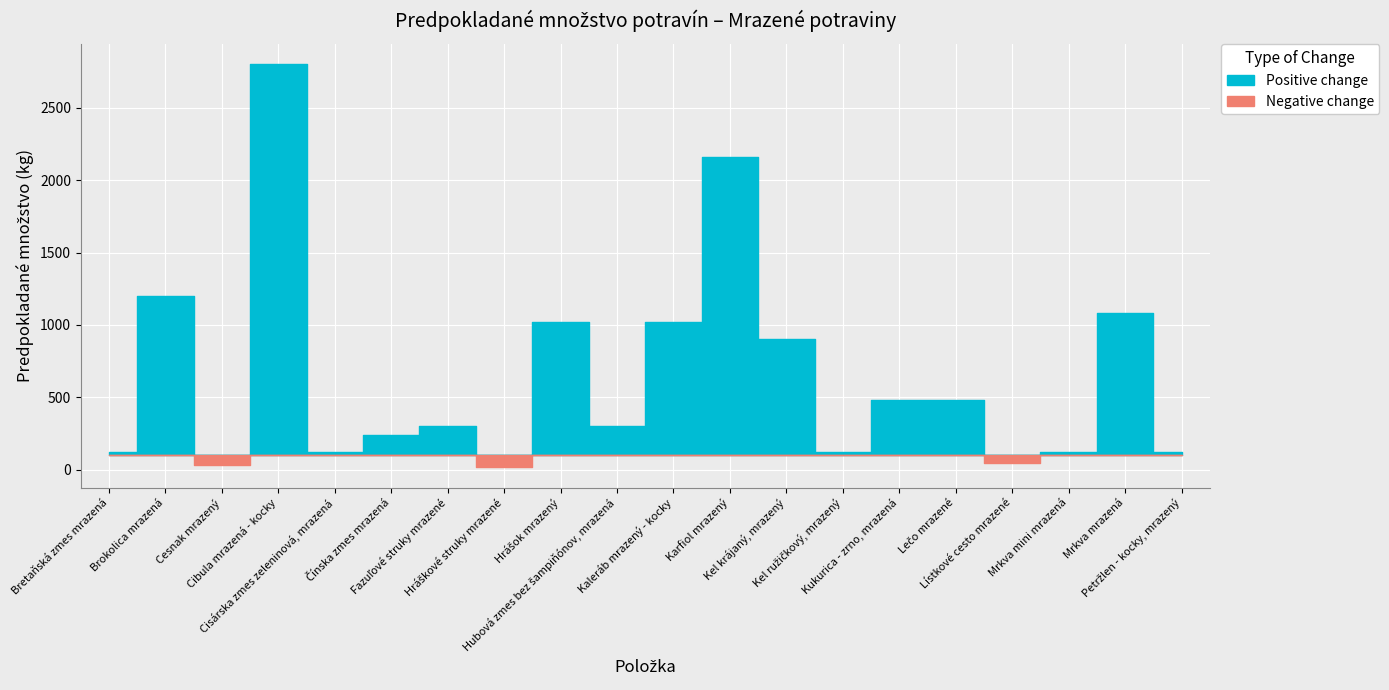

The chart shows a value of 2160 at Karfiol mrazený. True or false?

True